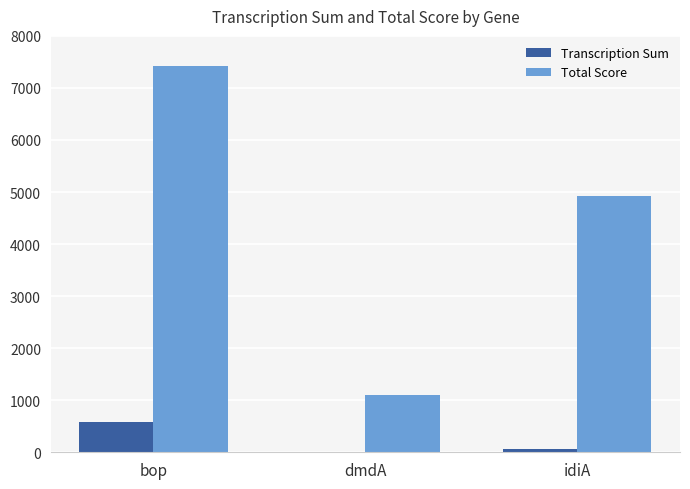

Which series changed the most between bop and dmdA?

Total Score